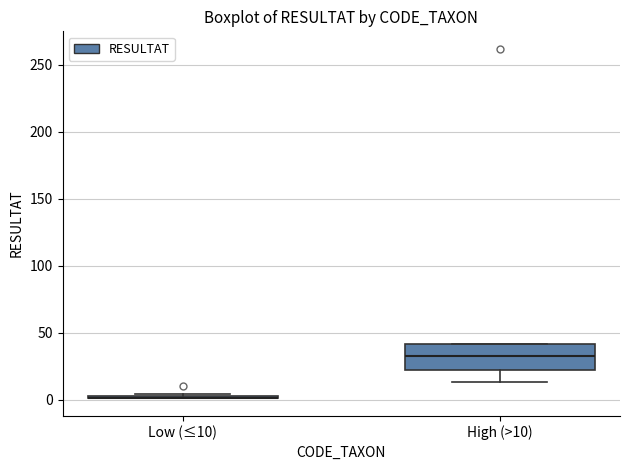

Comparing the boxes themselves (not the whiskers), which one is the tallest?

High (>10)